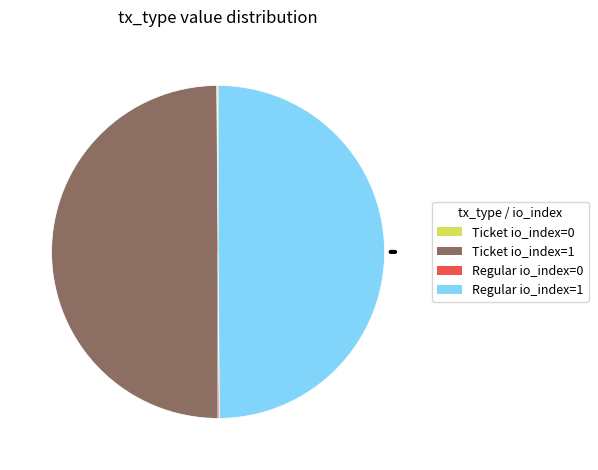

Which category has the biggest portion of the pie?

Ticket io_index=1